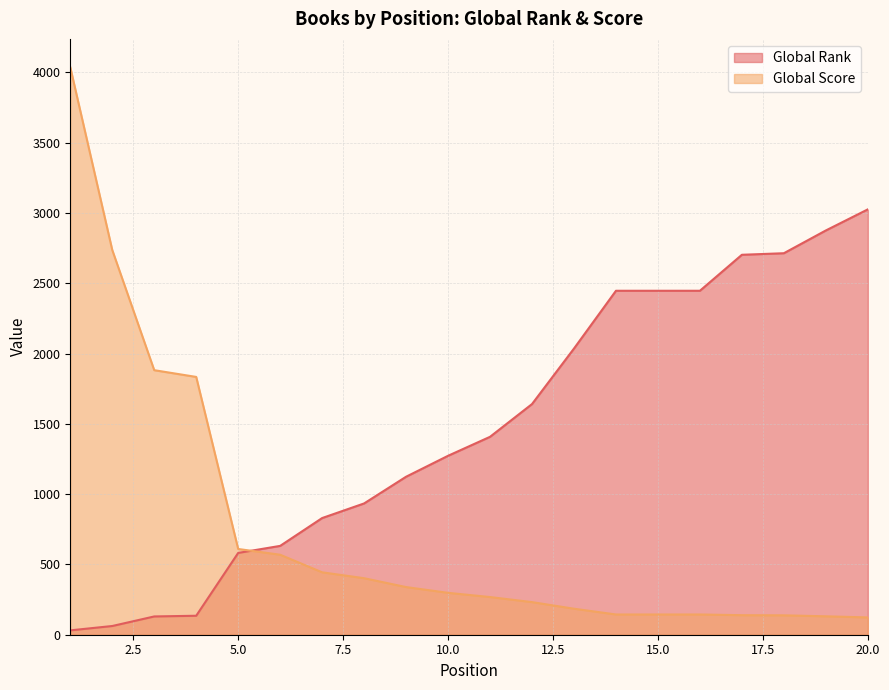

True or false: Global Rank and Global Score intersect in this chart.

True